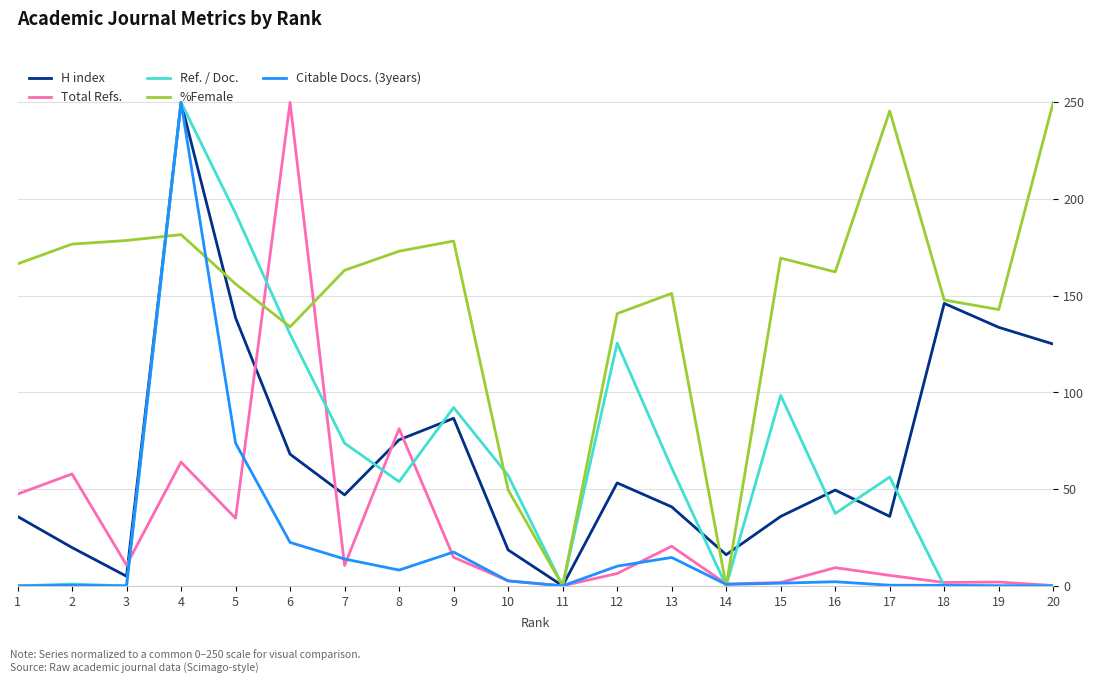

What is the average value of the Ref. / Doc. series?

61.5